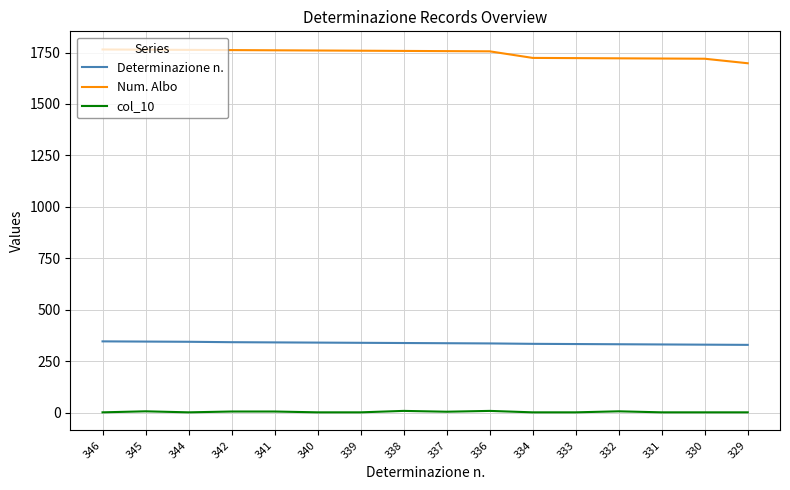

What are all the series names shown in the legend?

Determinazione n., Num. Albo, col_10